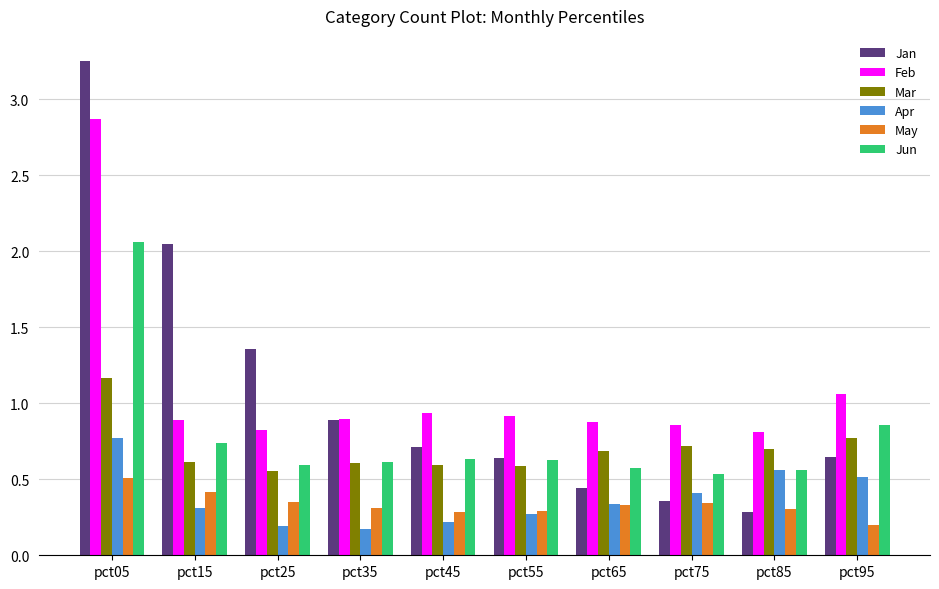

Count the Mar values in the range 0 to 1.

9